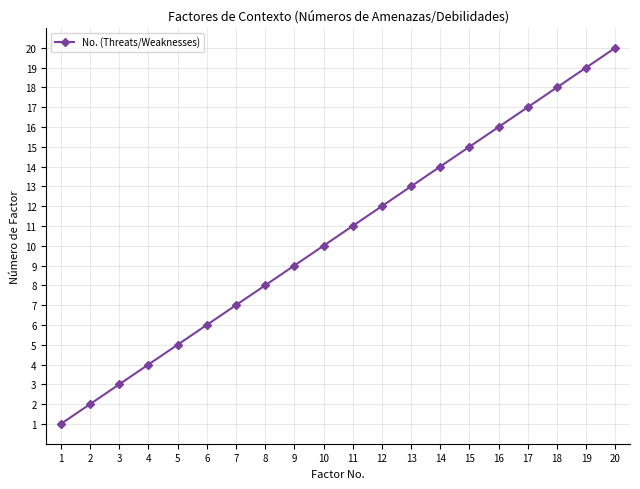

What is the difference between the second highest and minimum values?

18